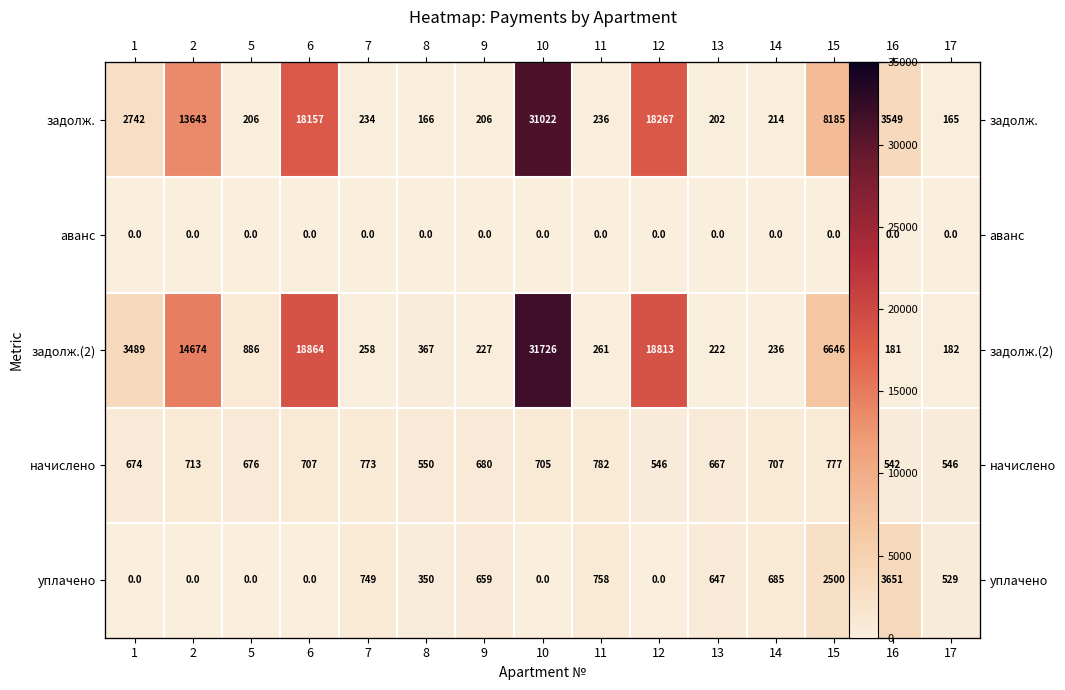

Rank the series by their maximum value, from lowest to highest.

аванс, начислено, уплачено, задолж., задолж.(2)